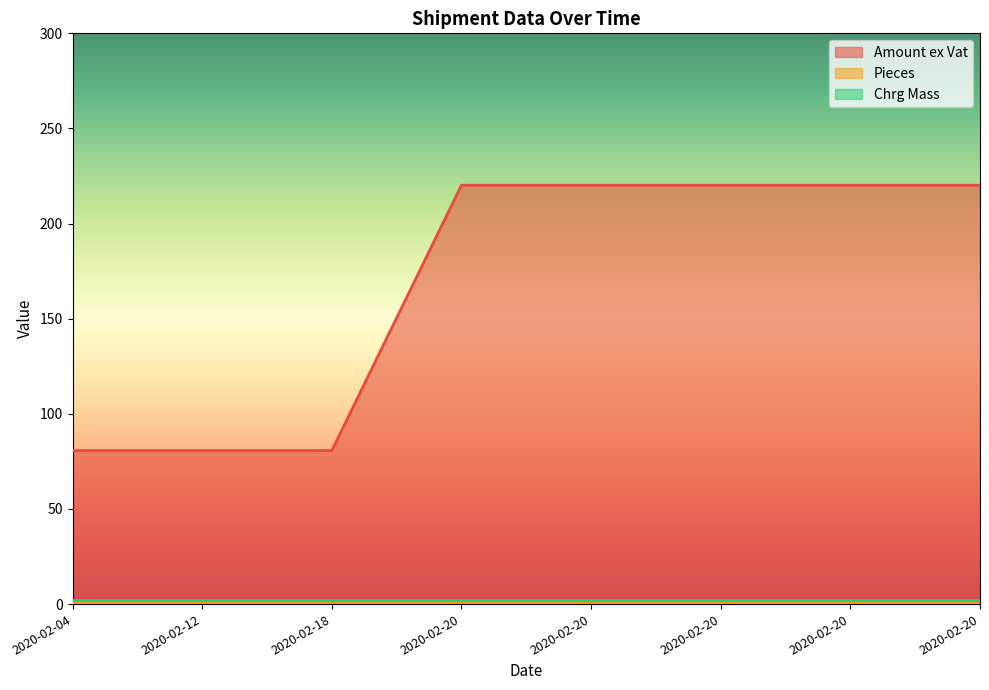

At which category is the sum across all series the highest?

2020-02-20